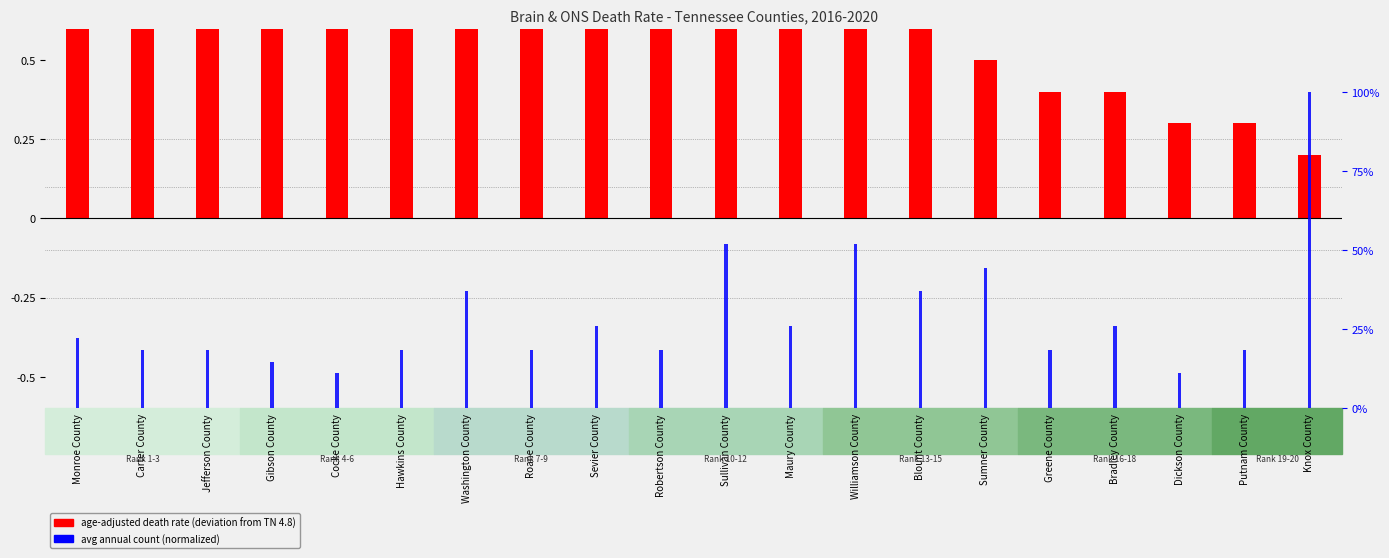

How many bars are there in each group?

2